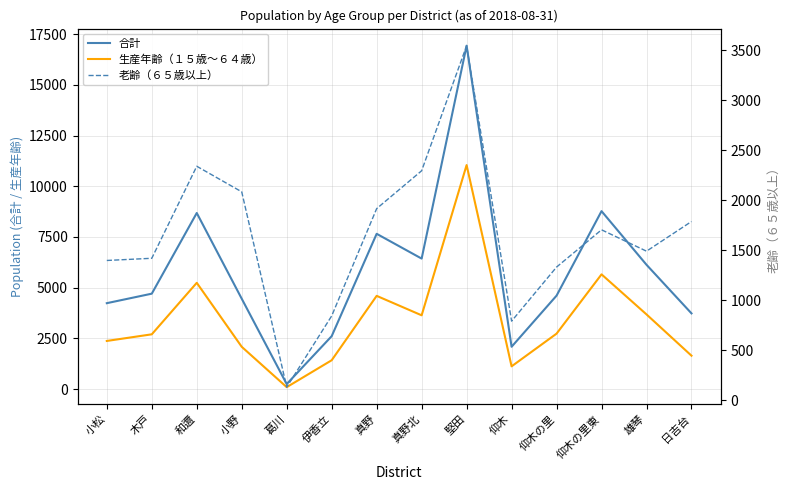

What is the difference between the 老齢（６５歳以上） values at 葛川 and 仰木?

661